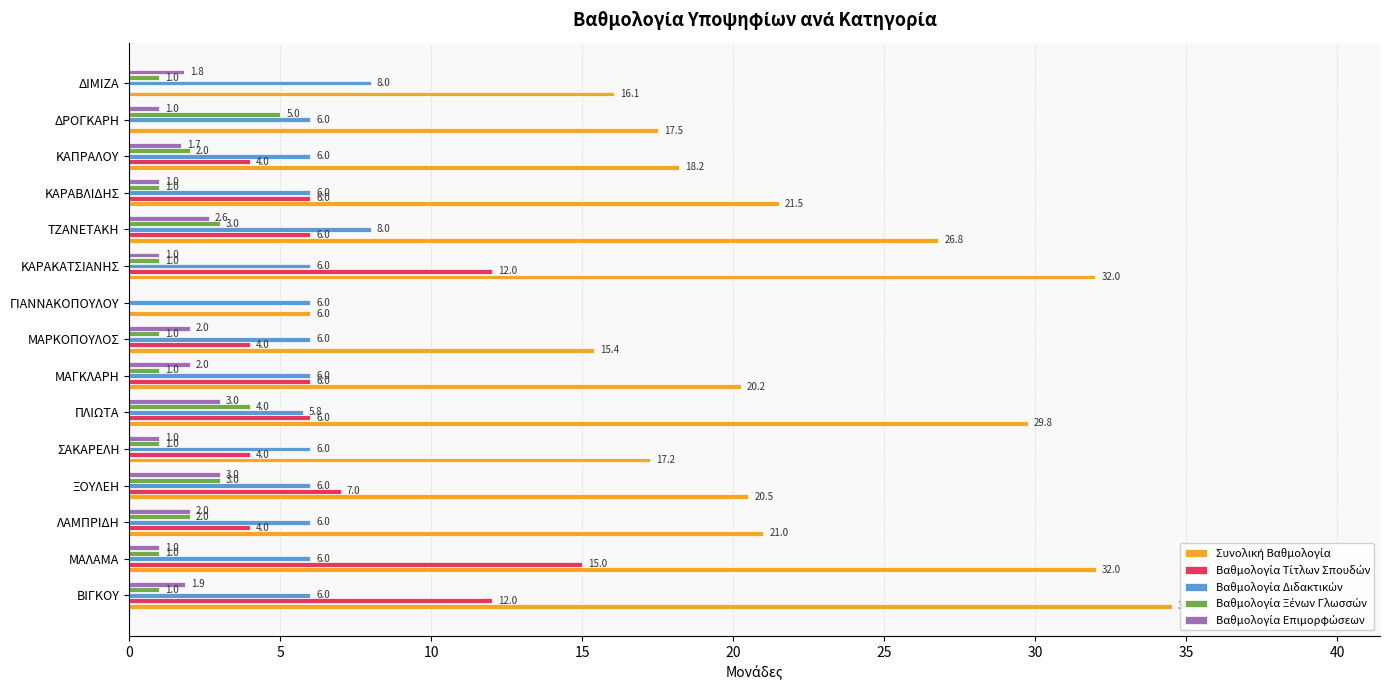

What is the difference between the highest and lowest values at ΛΑΜΠΡΙΔΗ?

19.0